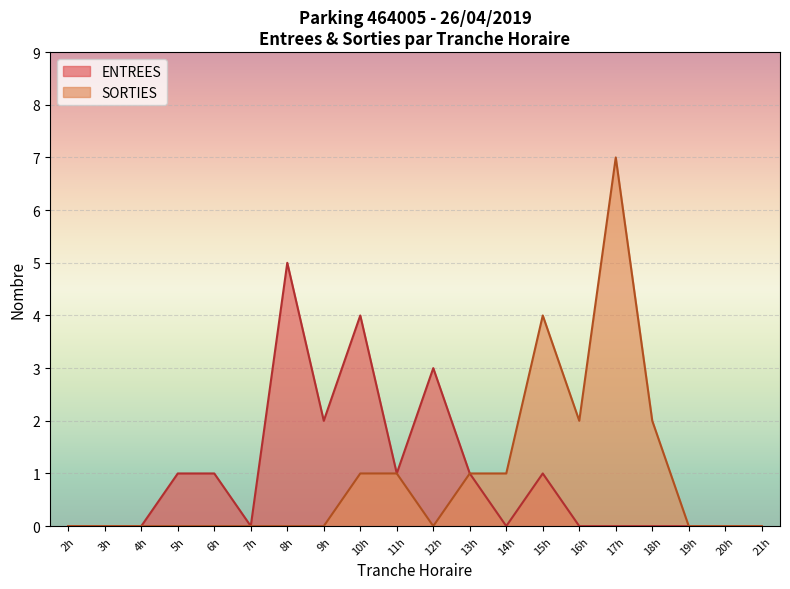

In SORTIES, how many points are lower than both neighbors (excluding endpoints)?

2